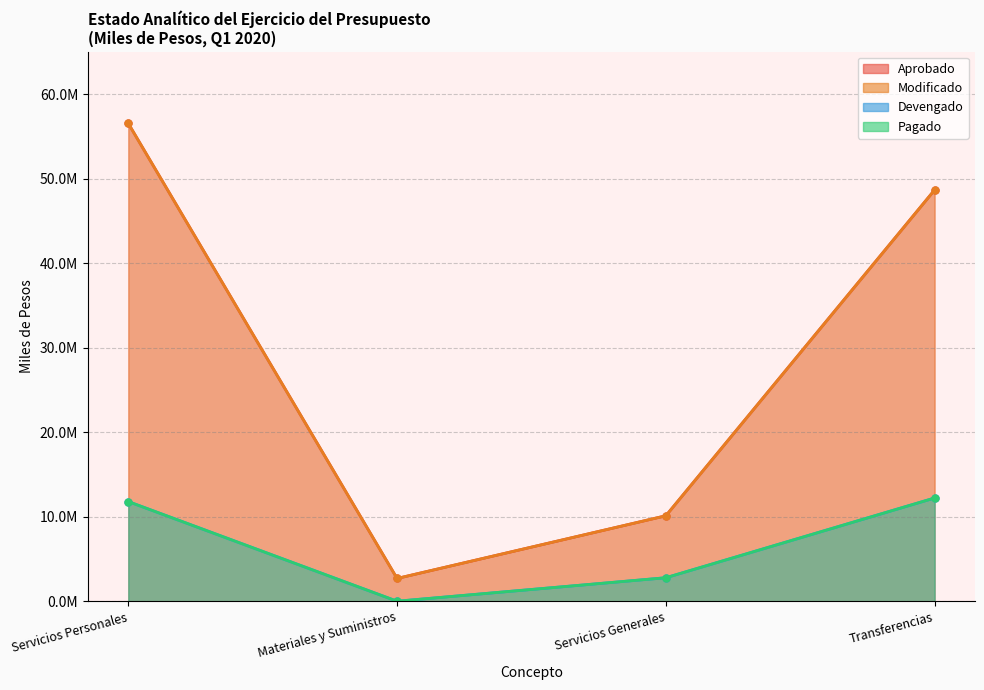

What is the spread (max minus min) of values at Materiales y Suministros?

2695230.8